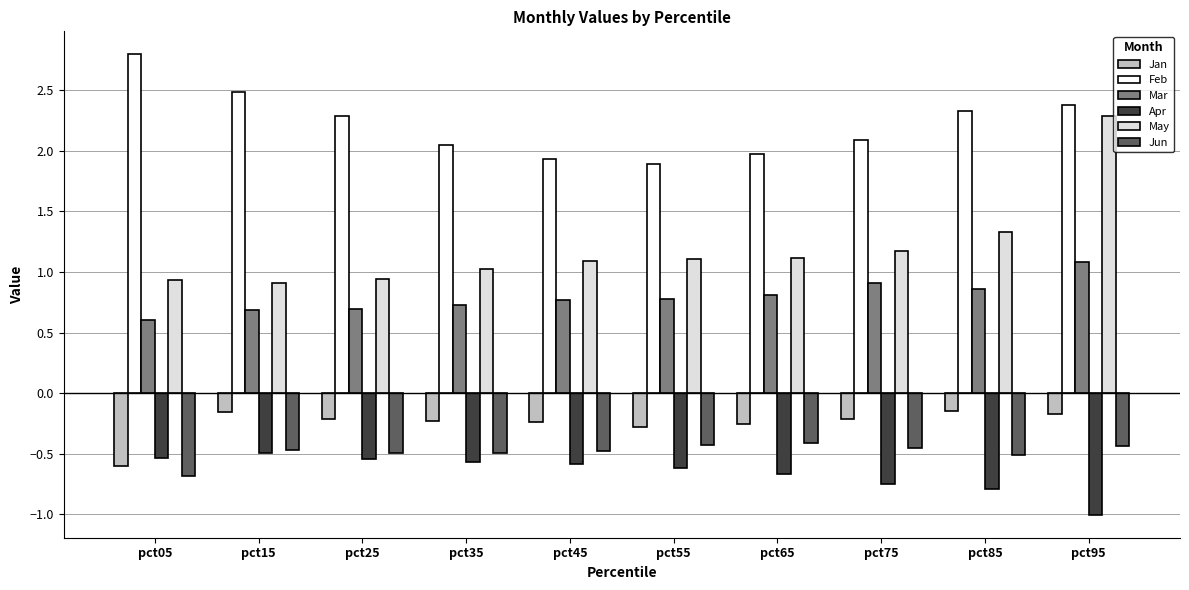

At how many categories does at least one series exceed 2?

7